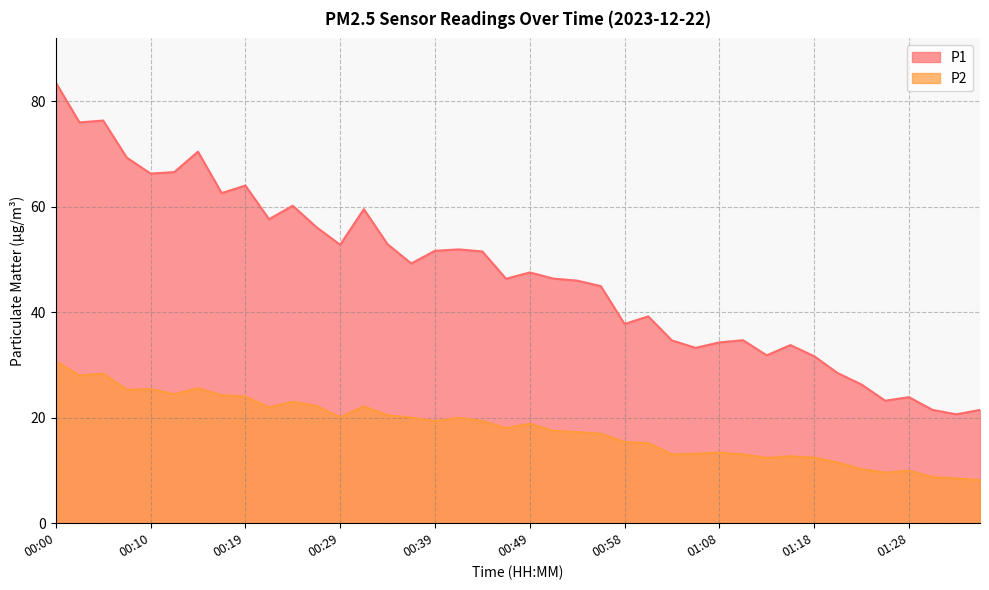

What are all the series names shown in the legend?

P1, P2